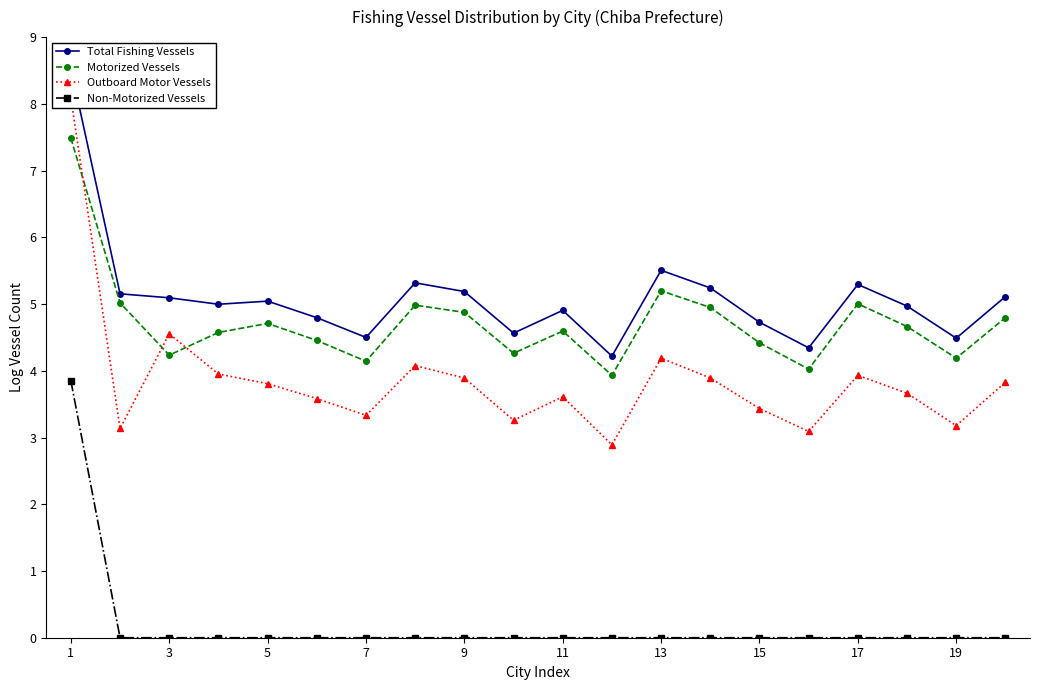

The value of Motorized Vessels at 13 is 5.2. True or false?

True